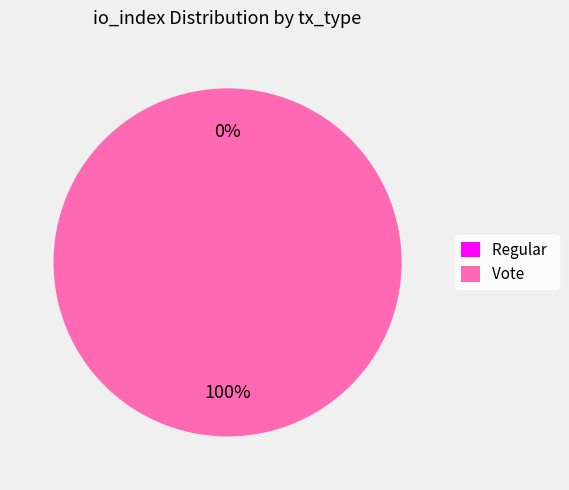

How many slices are in this pie chart?

2